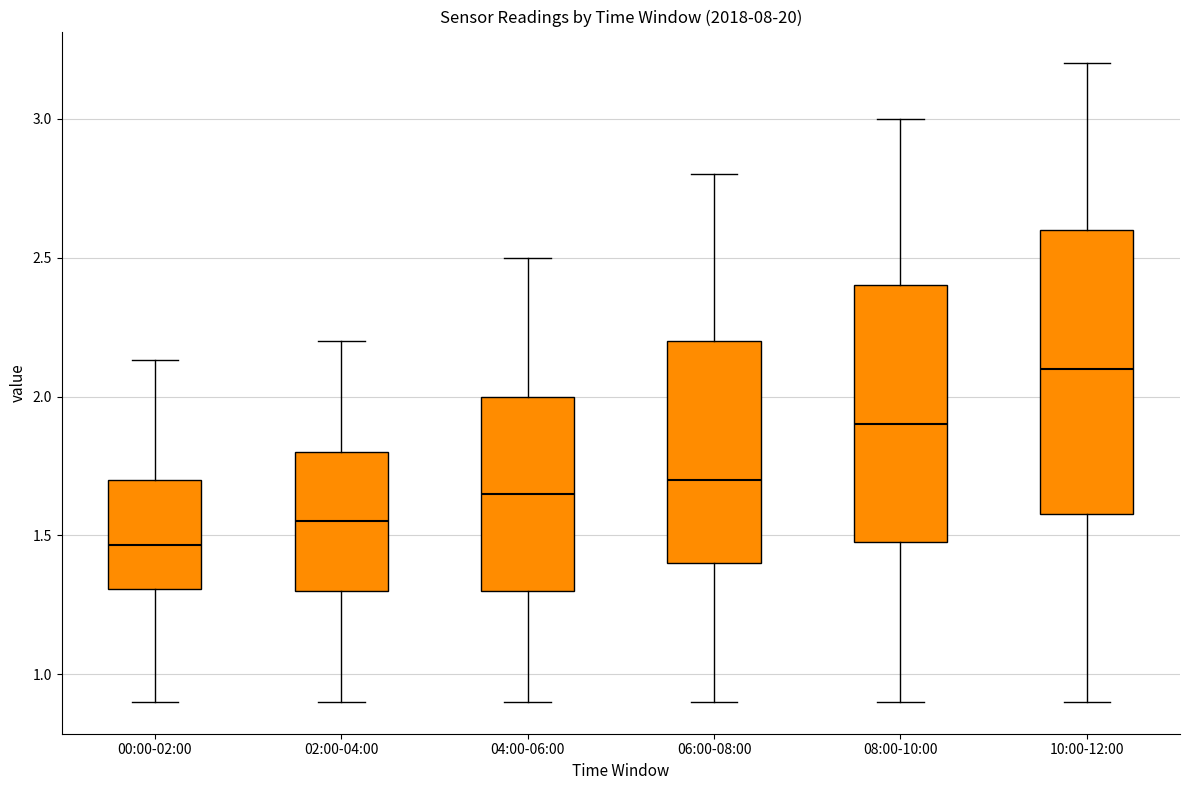

Comparing the boxes themselves (not the whiskers), which one is the tallest?

10:00-12:00